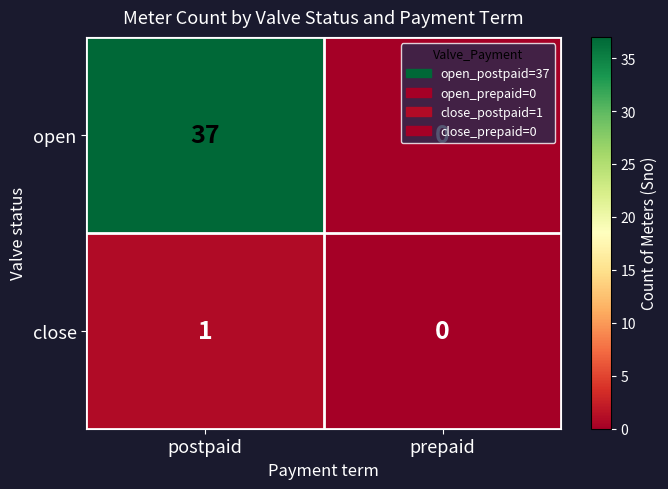

What is the difference between the open values at prepaid and postpaid?

37